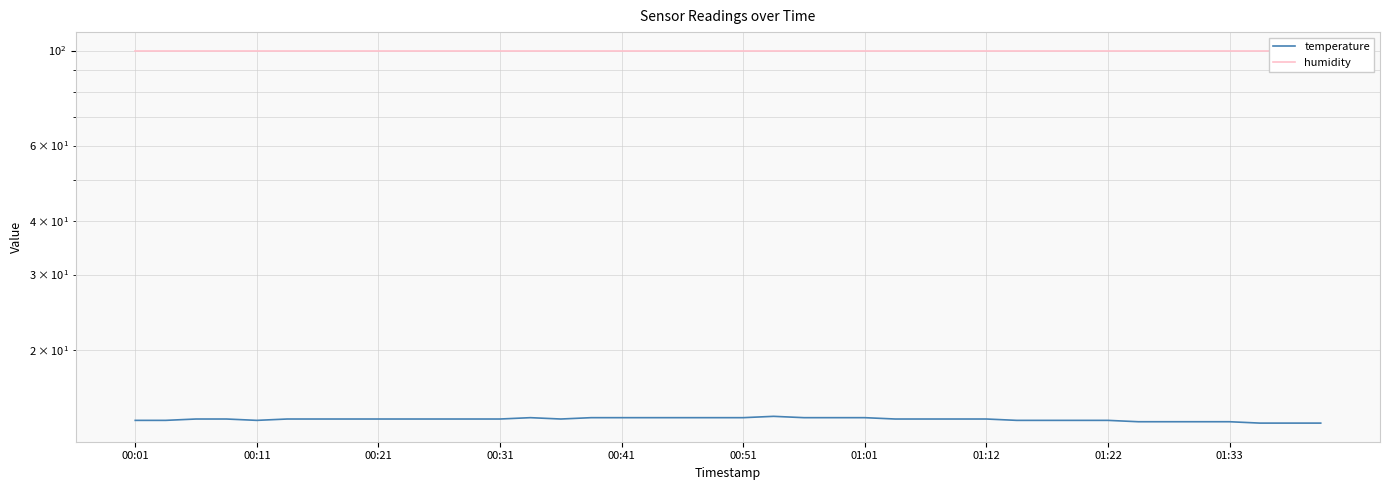

What is the total value across all series at 13?

113.8